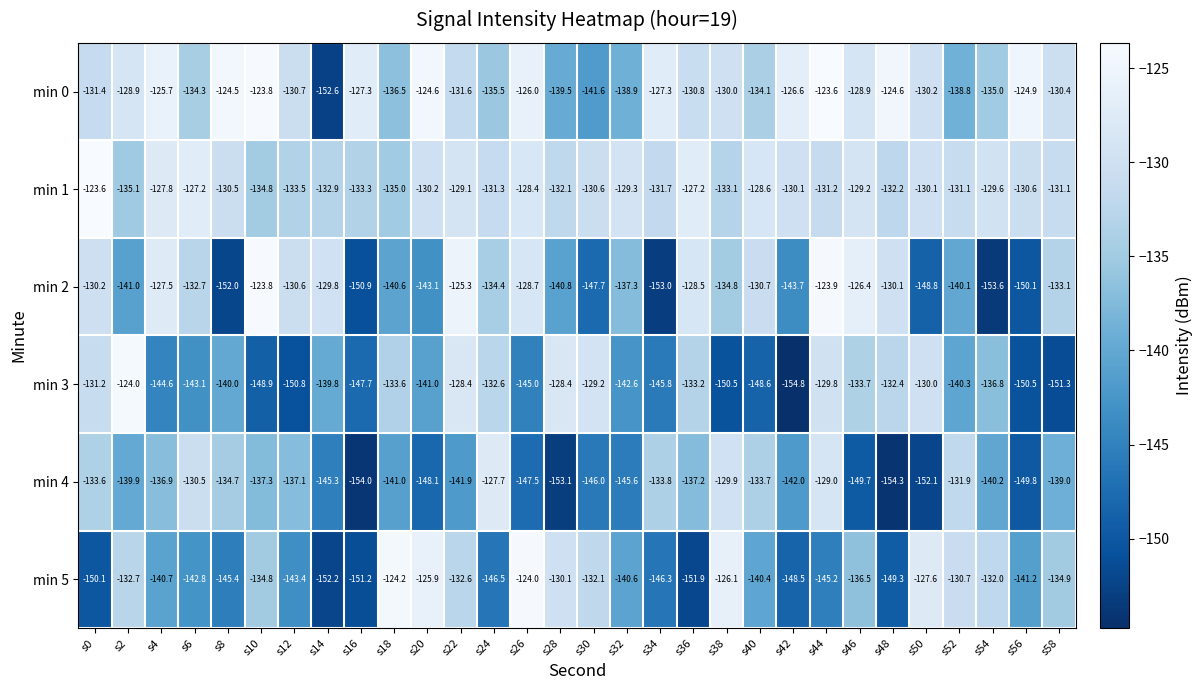

At which category does the chart reach its minimum across all series?

s42